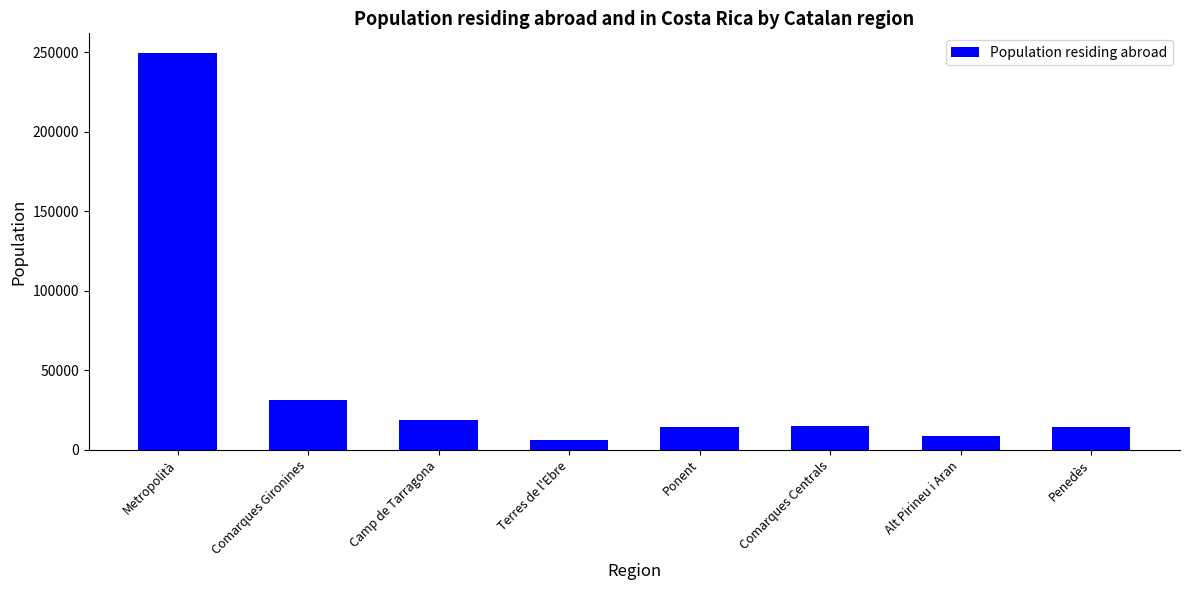

Are the bars grouped side by side (vs. stacked)?

No